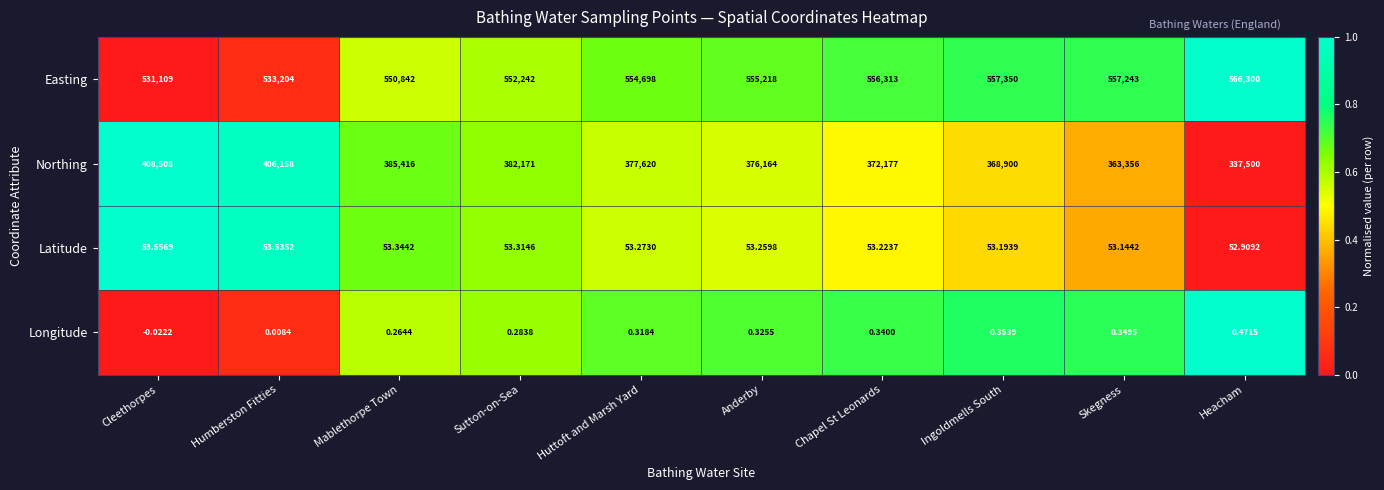

How many categories are shown in the chart?

10